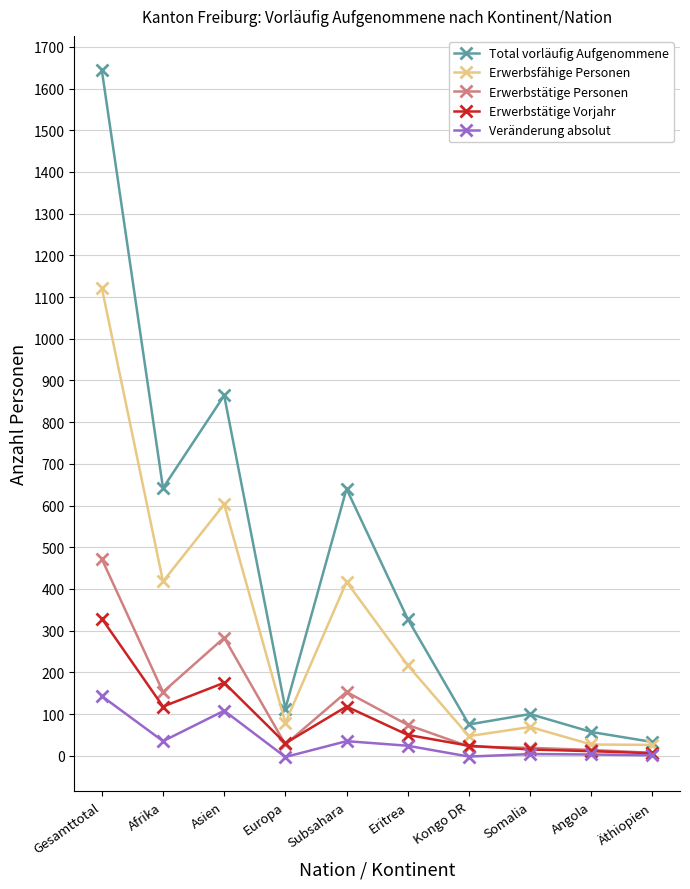

What is the value of the Erwerbstätige Vorjahr point at the 10th from the left?

6